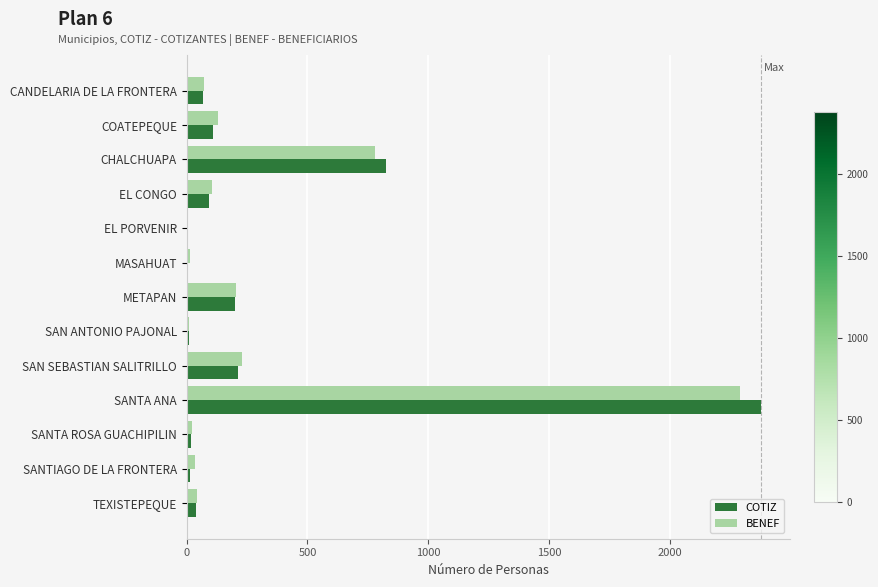

What is the sum of all COTIZ values?

3974